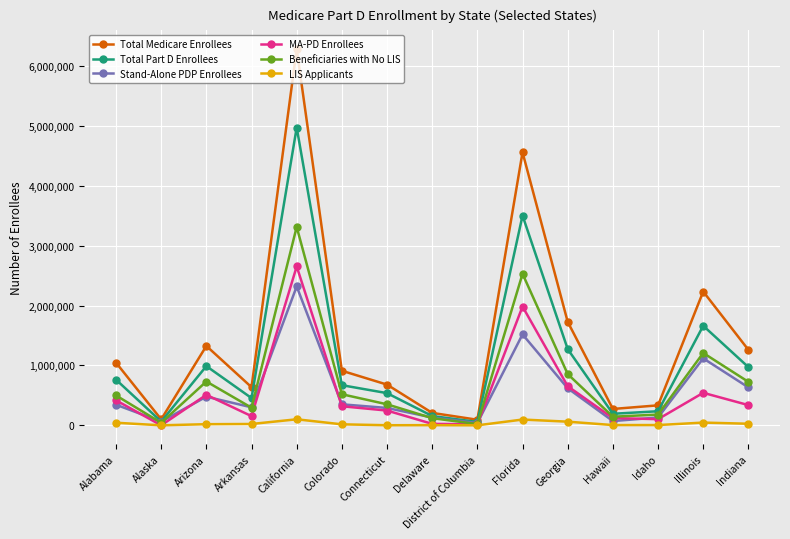

What is the label of the 12th point from the left?

Hawaii